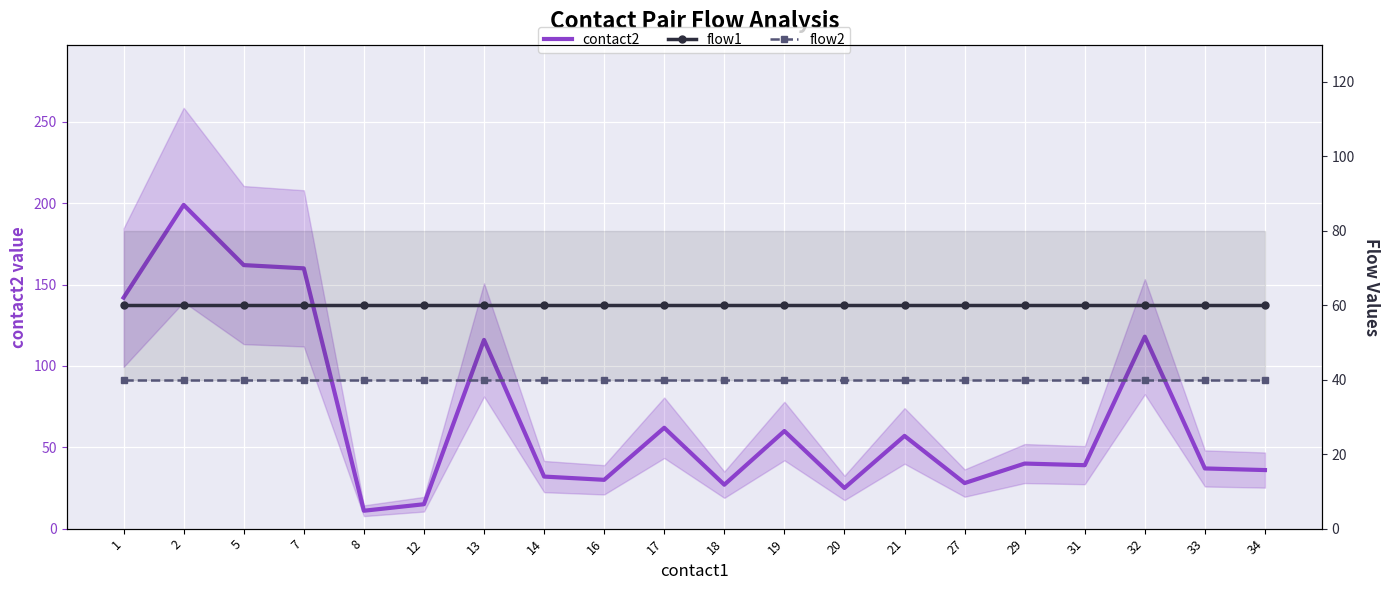

At how many categories does at least one series exceed 47?

20